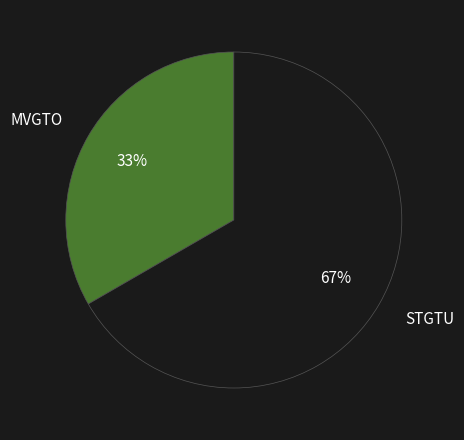

Count the number of slices in the pie.

2